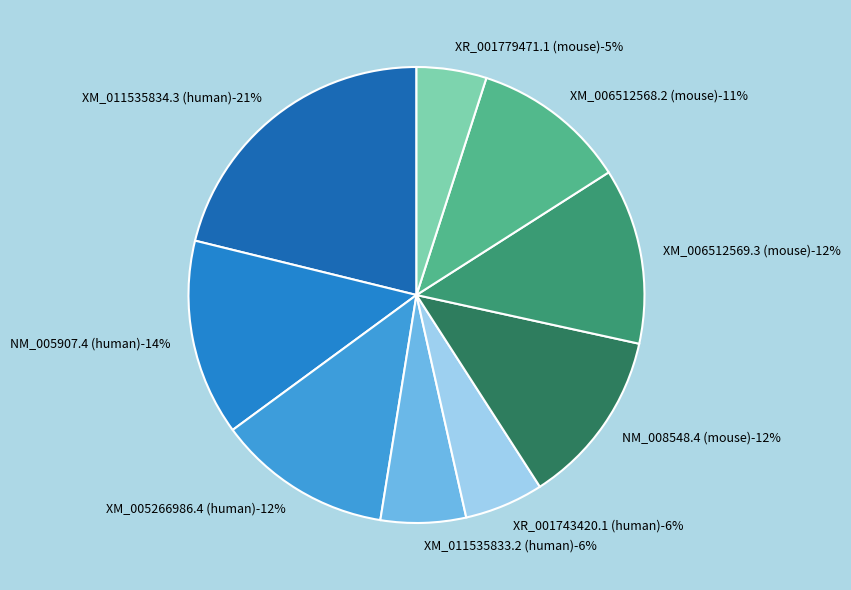

Does XM_011535833.2 (human) represent more than half of the total?

No